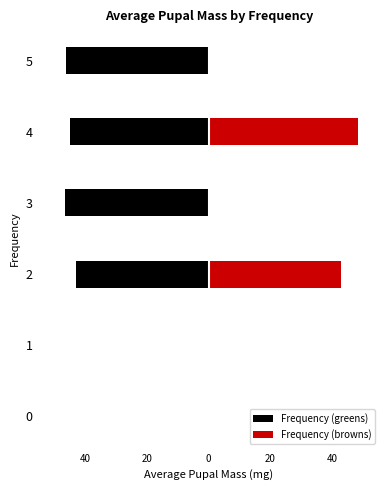

What are all the series names shown in the legend?

Frequency (greens), Frequency (browns)